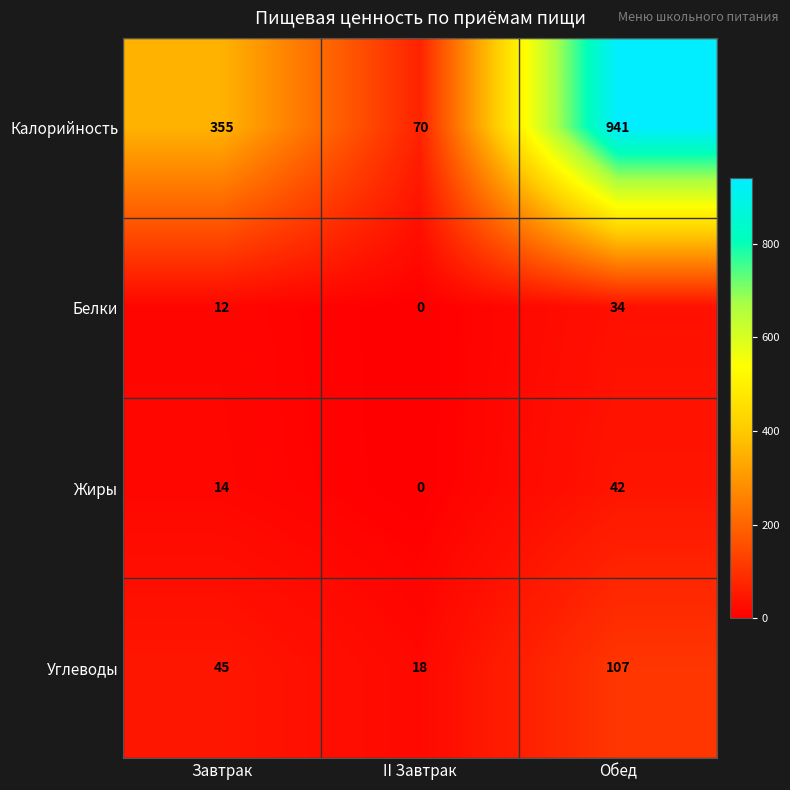

Rank the categories by Жиры value from highest to lowest.

Обед, Завтрак, II Завтрак